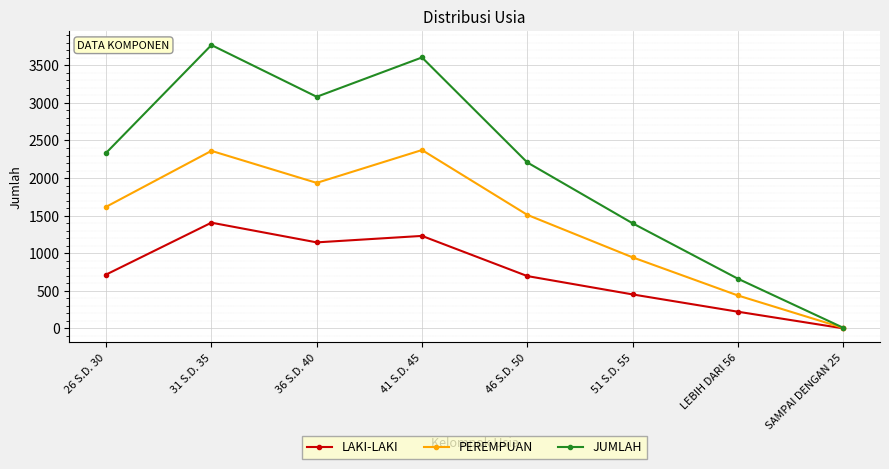

At which label is JUMLAH closest to 1889?

46 S.D. 50